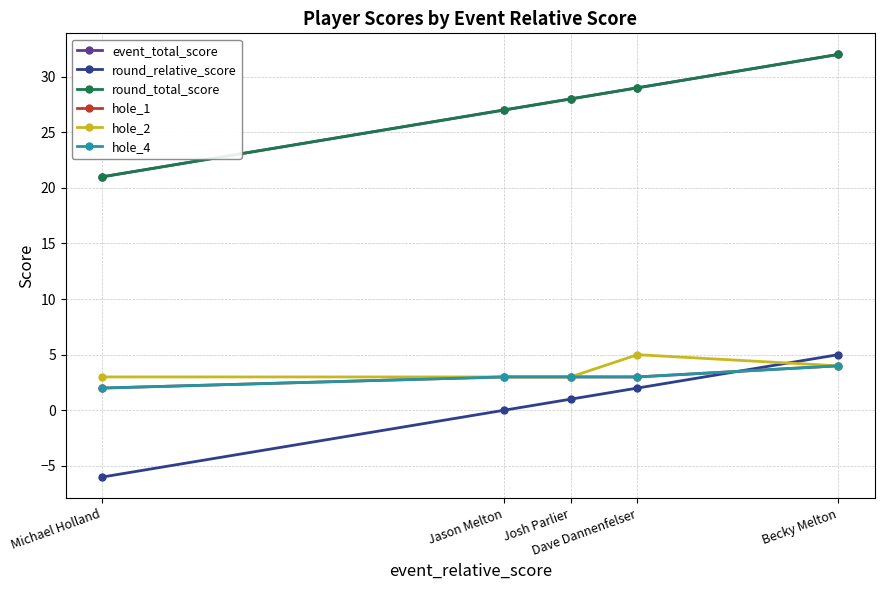

How many values in round_relative_score are above zero?

3